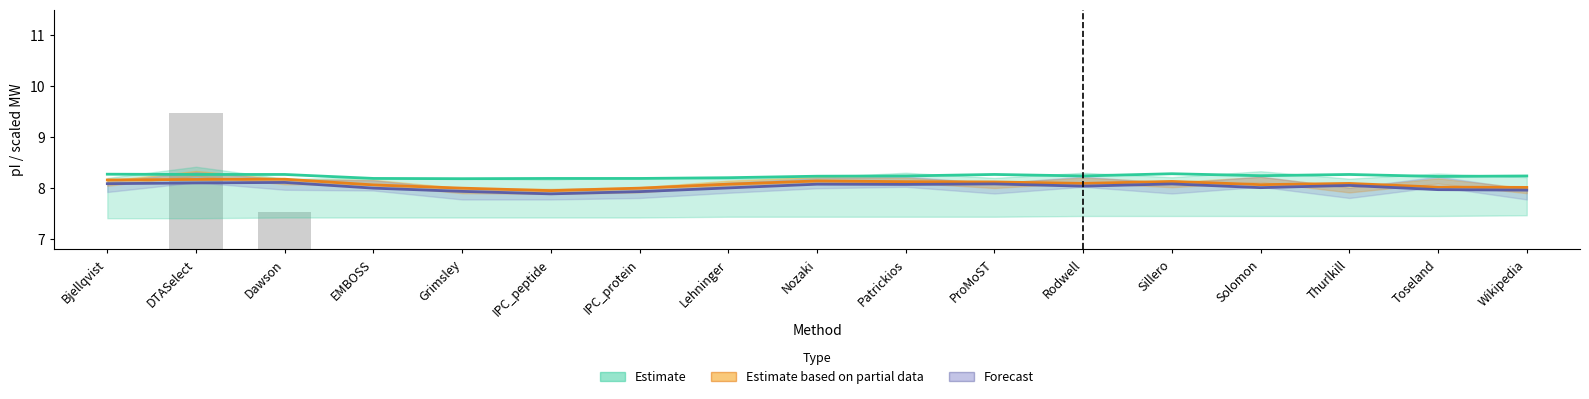

Is the value of Estimate (Sillero) at ProMoST greater than the value of Forecast (Wikipedia) at EMBOSS?

Yes